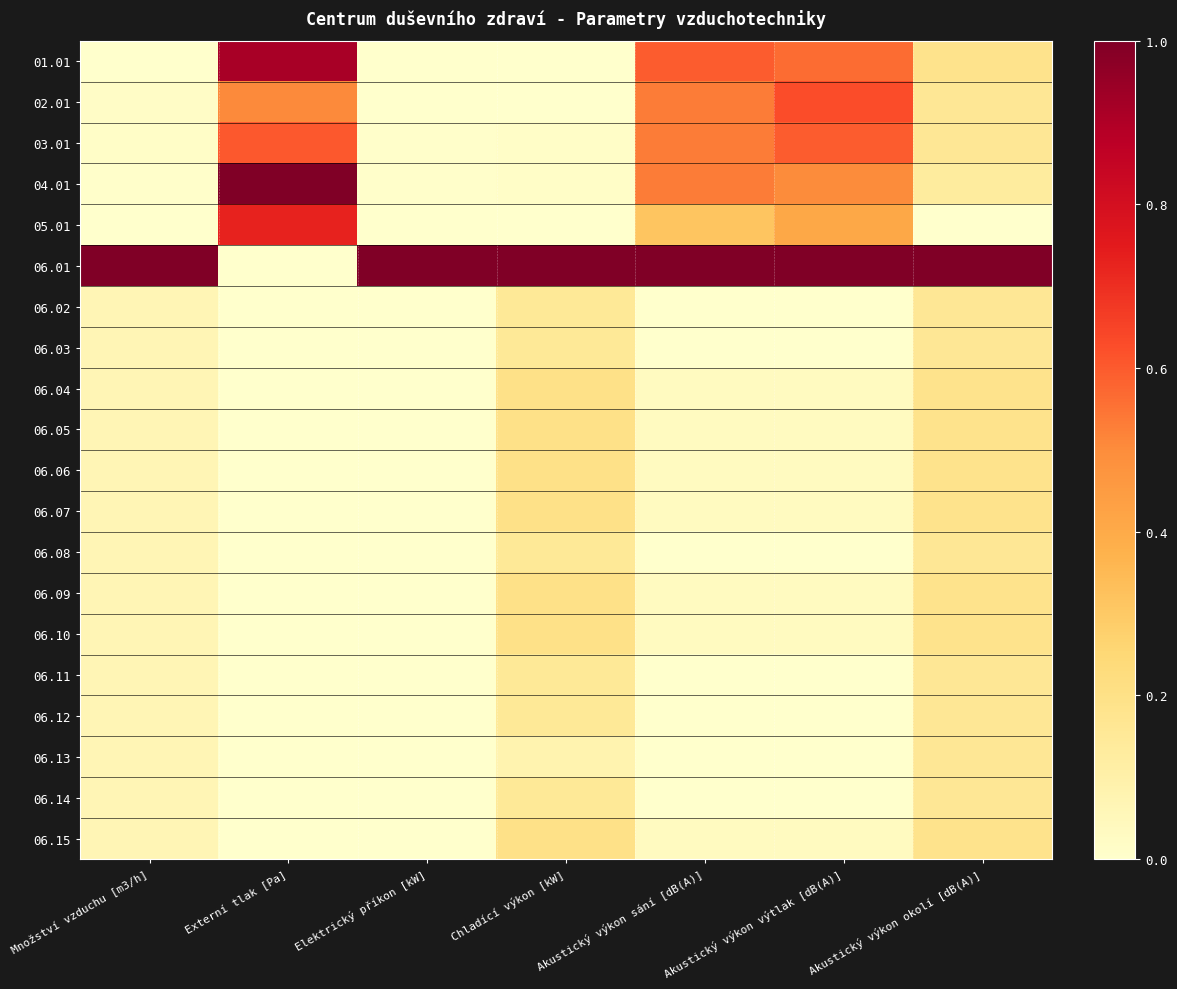

Which category has the lowest value across all series?

Chladící výkon [kW]